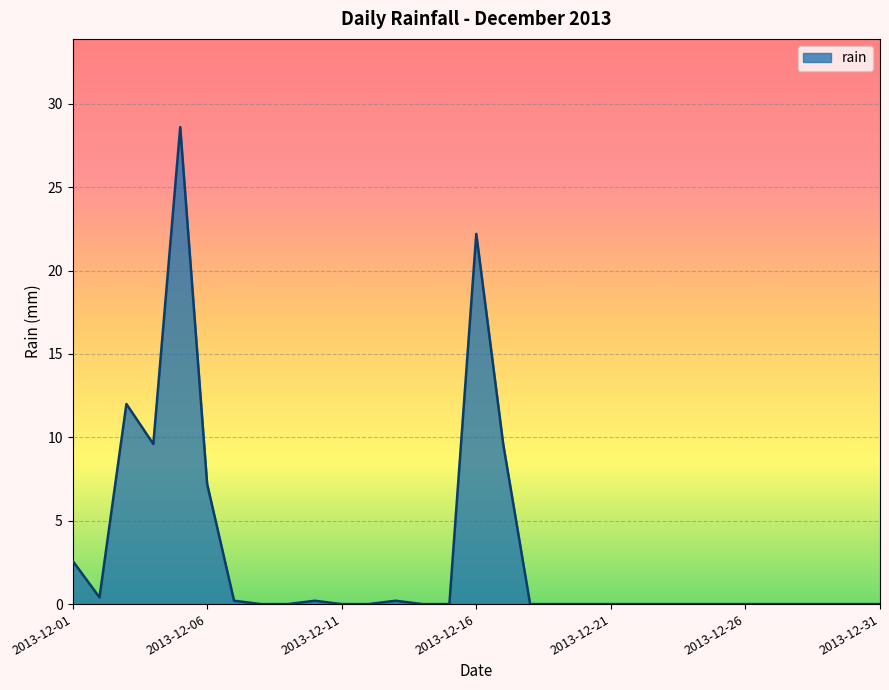

What is the maximum value shown in the chart?

28.6